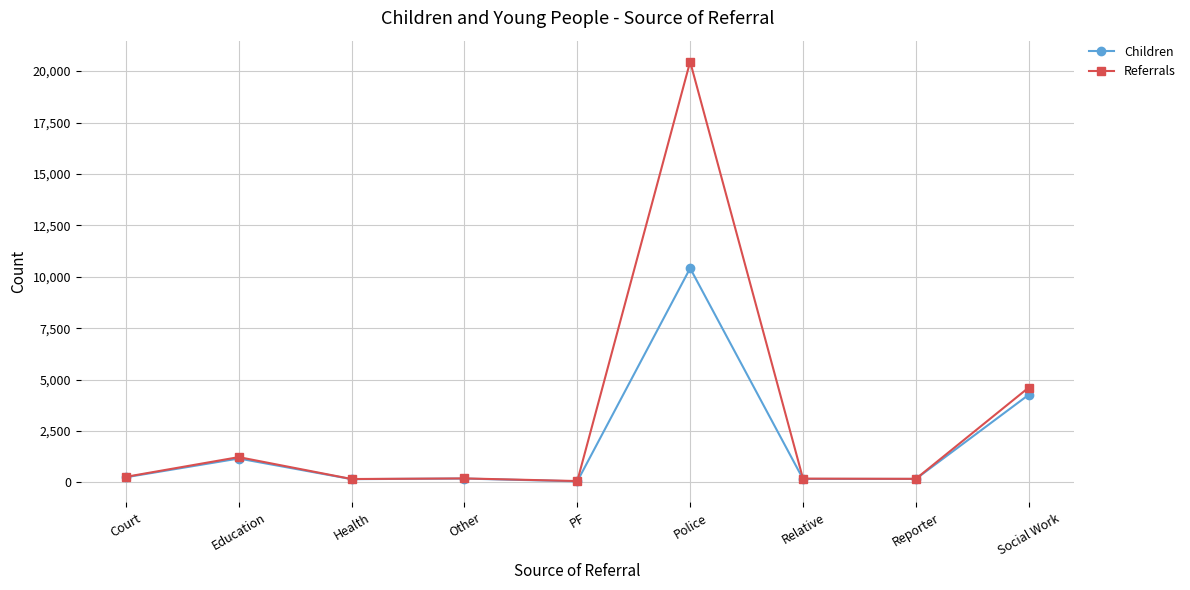

Which series has the widest spread of values?

Referrals